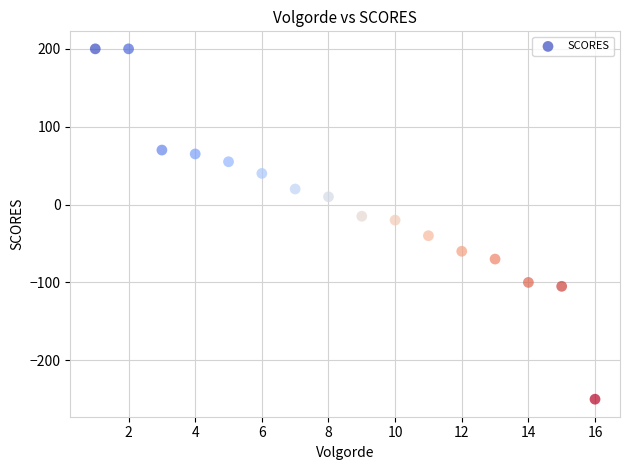

What Y value in the scatter plot is closest to -25?

-20